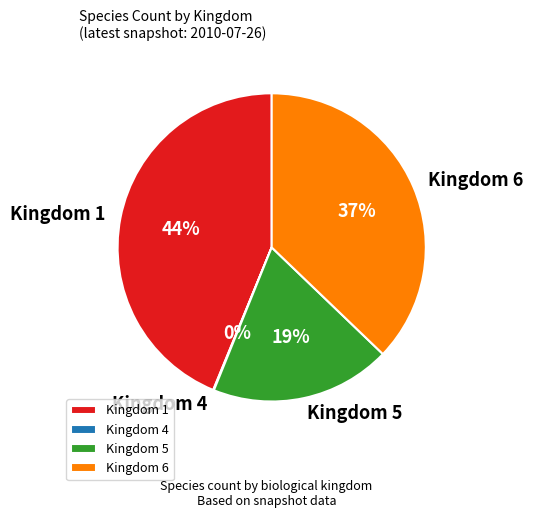

Is the sum of Kingdom 6 and Kingdom 1 greater than half?

Yes